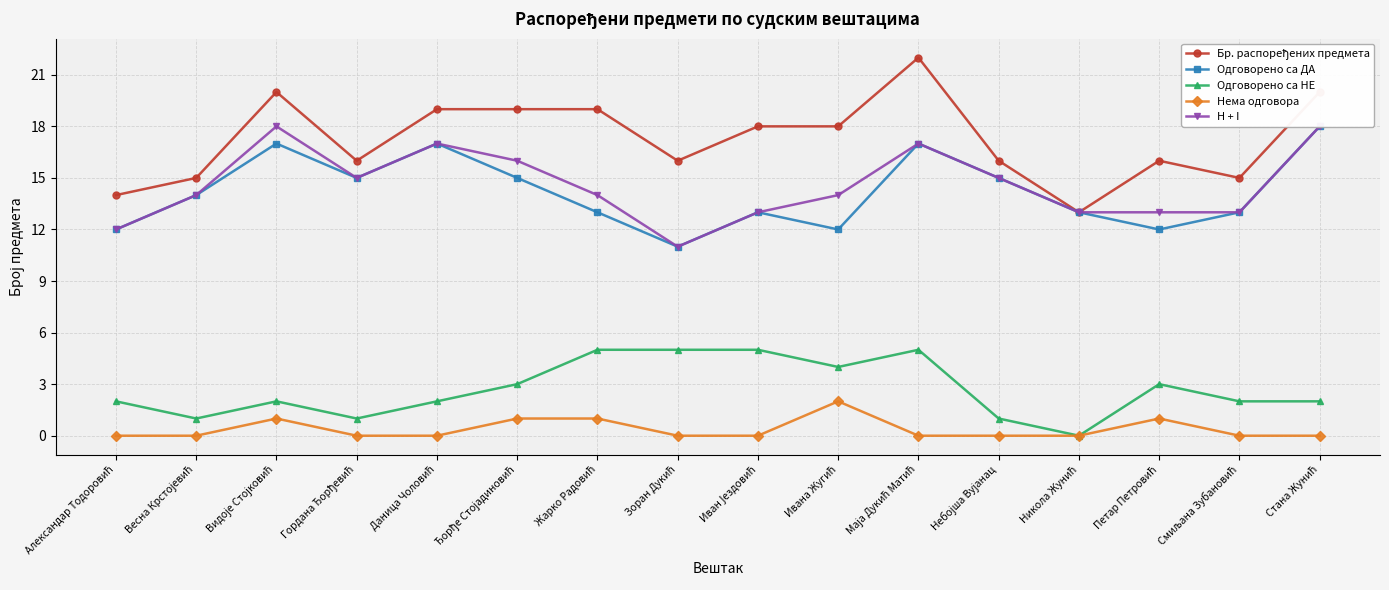

At which category does the chart reach its minimum across all series?

Никола Жунић